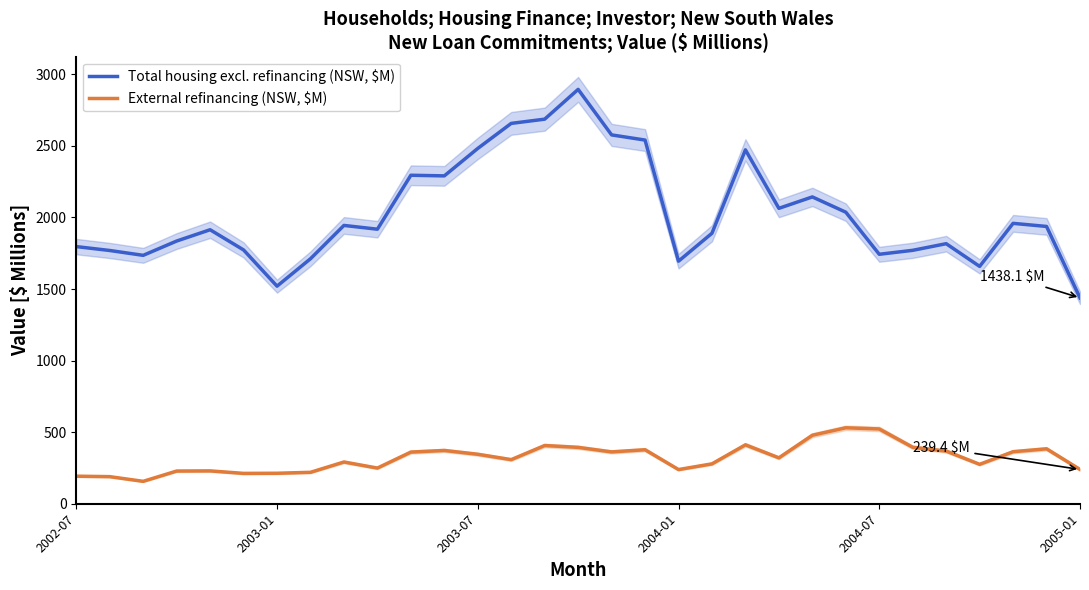

What is the minimum value for Total housing excl. refinancing (NSW, $M)?

1438.1